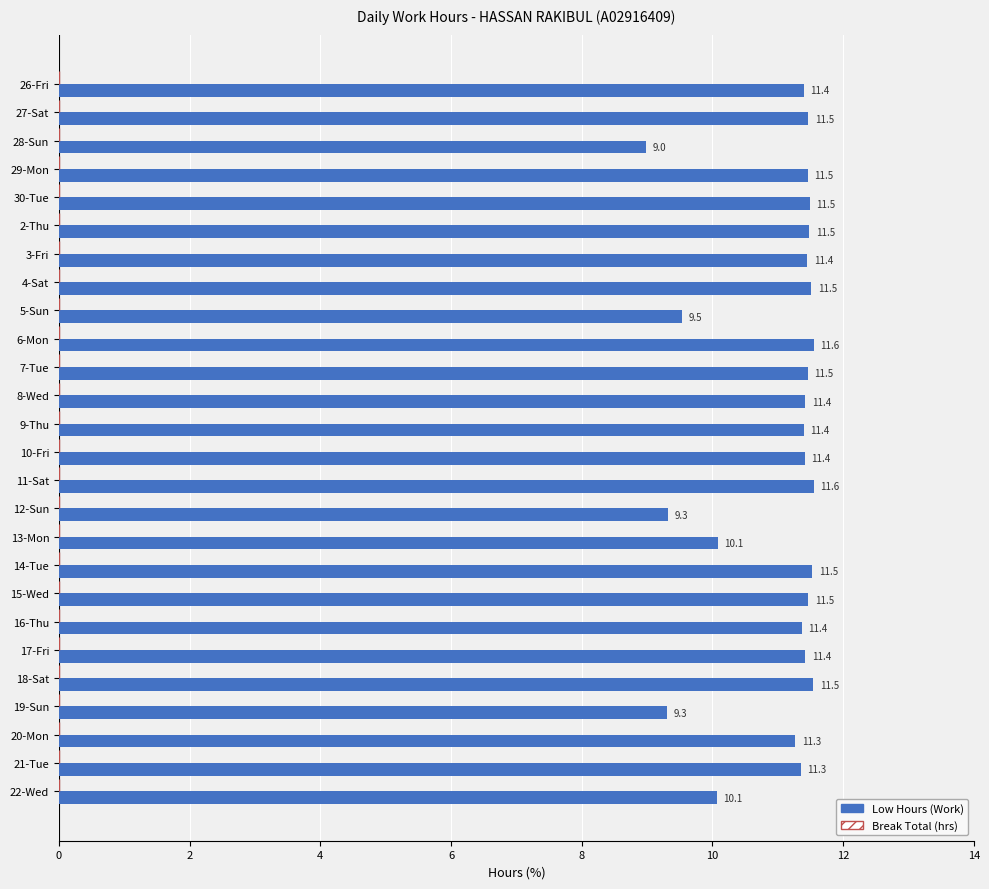

The value at 12-Sun is 15.6. True or false?

False